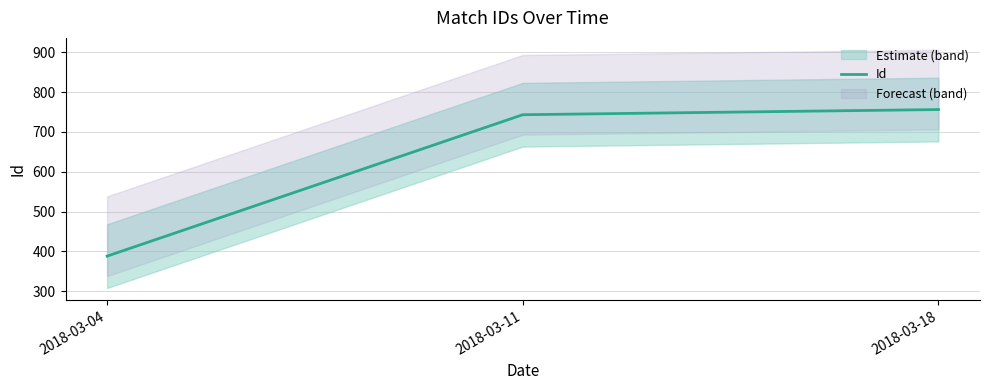

Reading right to left, list all the values displayed in this chart.

2018-03-18=756	2018-03-11=743	2018-03-04=388